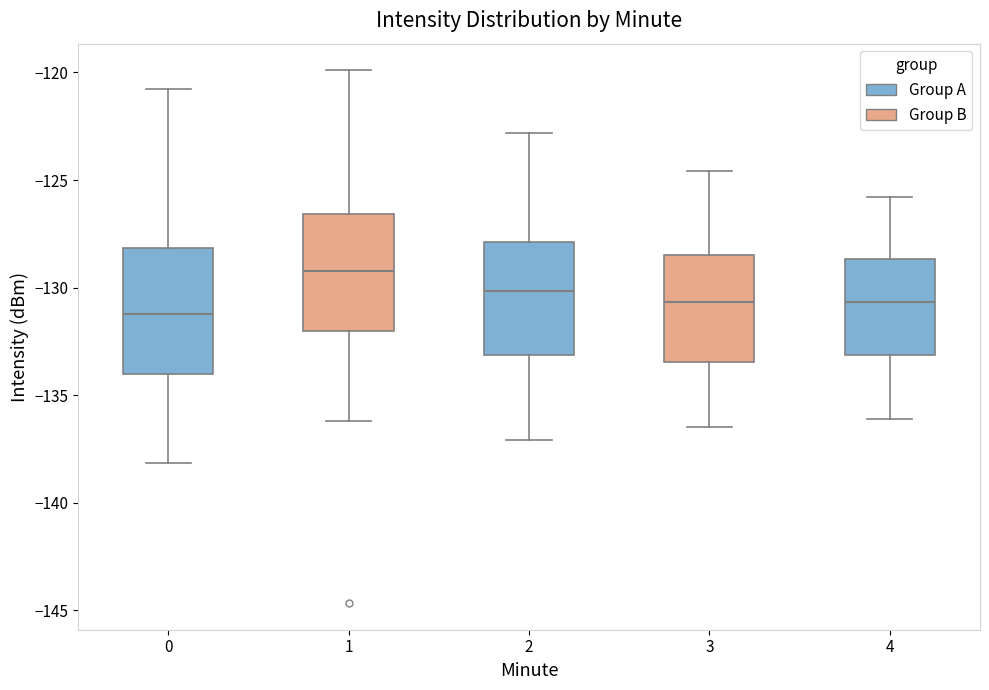

Where does the median line of the box at x = 4 sit on the y-axis? The values are not printed on the chart, so give them approximately, as read against the axis.

-130.5